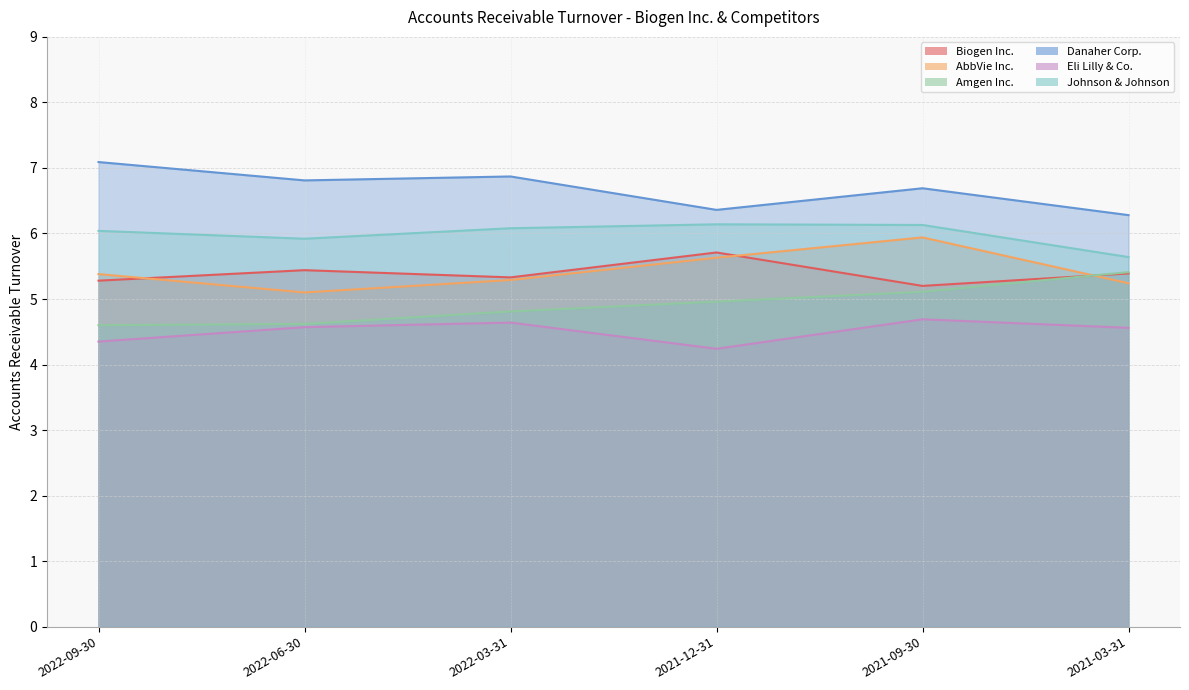

What is the maximum value shown in the chart?

7.1